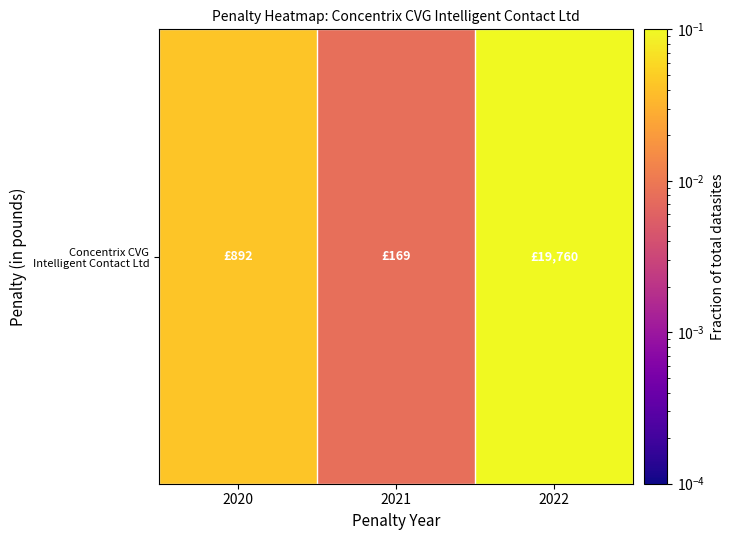

Rank the categories by value from highest to lowest.

2022, 2020, 2021